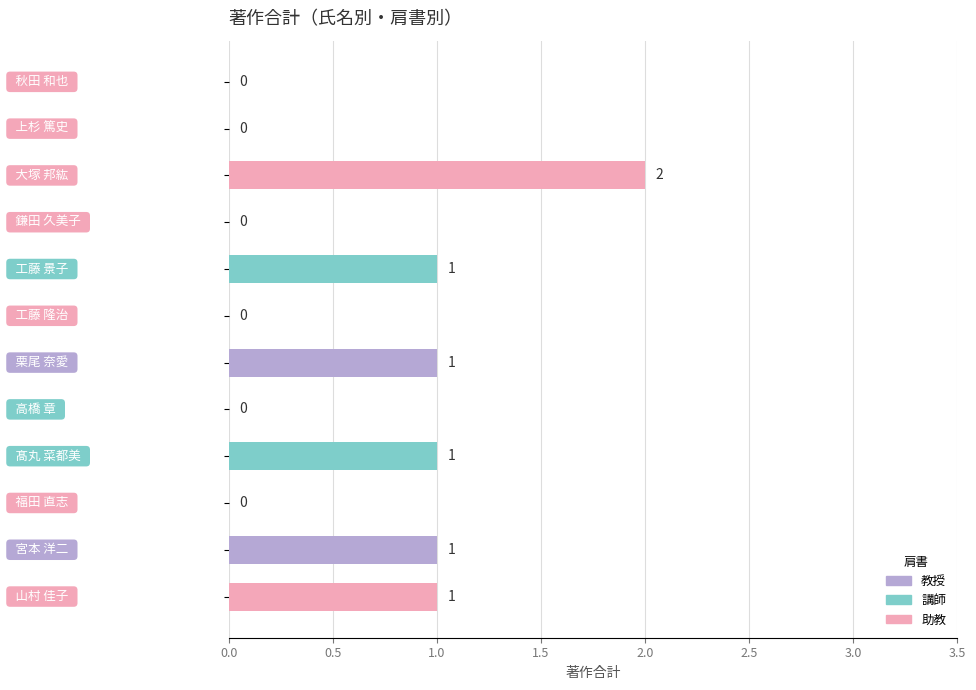

What is the sum of all values?

7